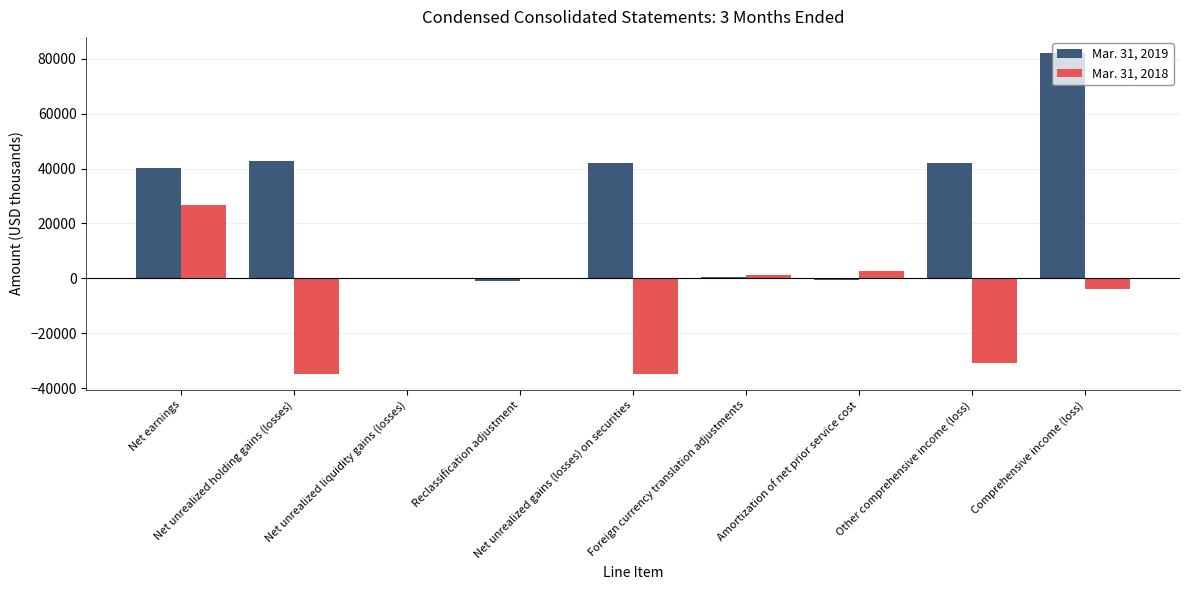

What is the sum of the Mar. 31, 2019 values at Net unrealized liquidity gains (losses) and Net unrealized holding gains (losses)?

42744